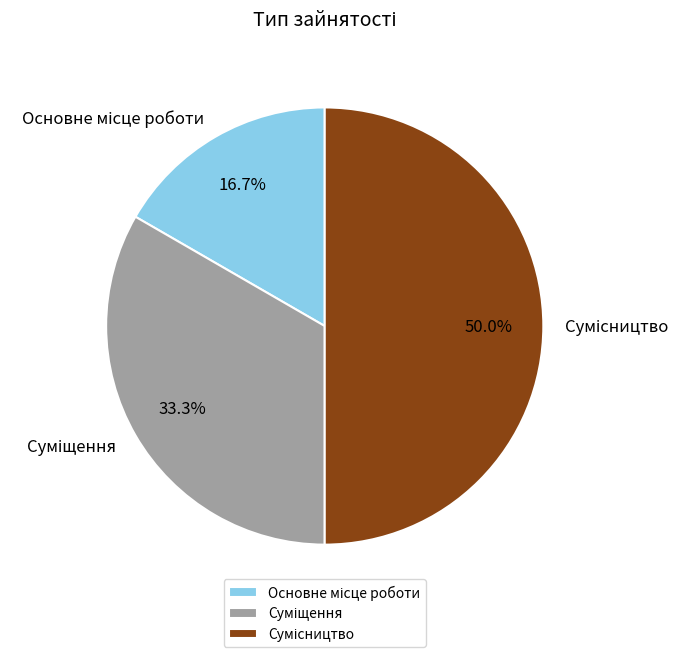

Which has a higher value, Сумісництво or Основне місце роботи?

Сумісництво